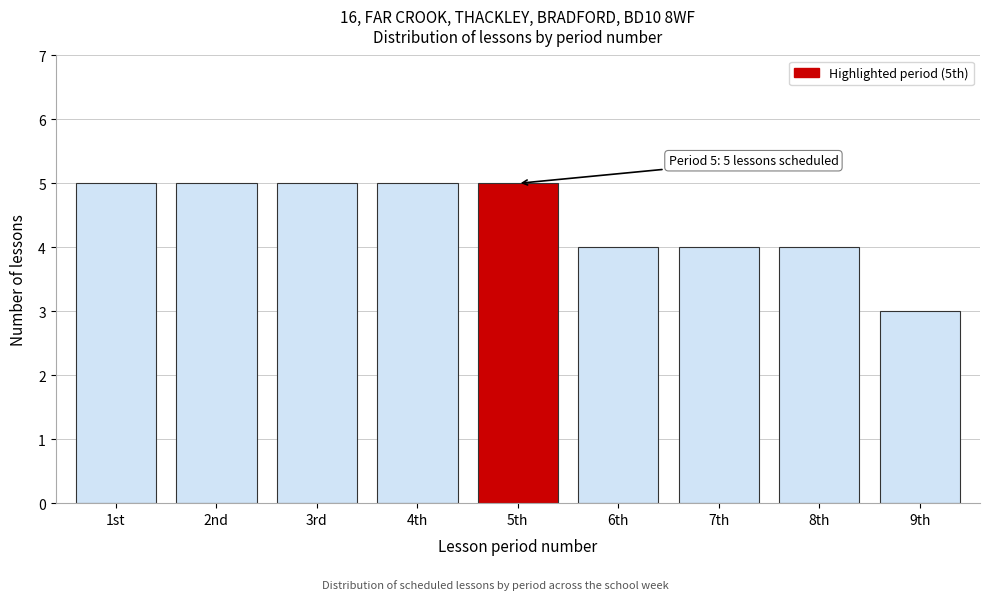

Reading right to left, transcribe all the data shown in this chart.

9th=3	8th=4	7th=4	6th=4	5th=5	4th=5	3rd=5	2nd=5	1st=5